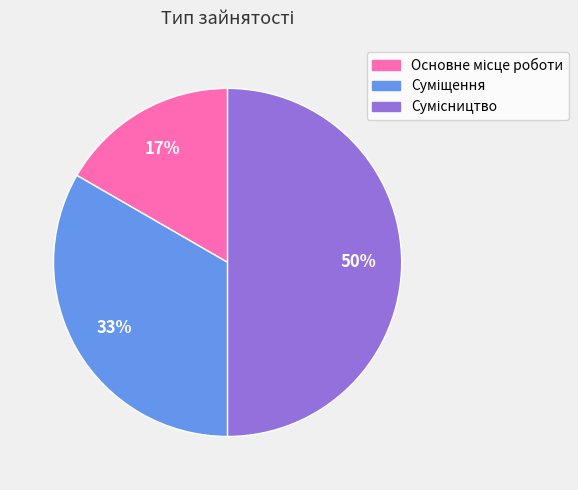

Count the number of slices in the pie.

3